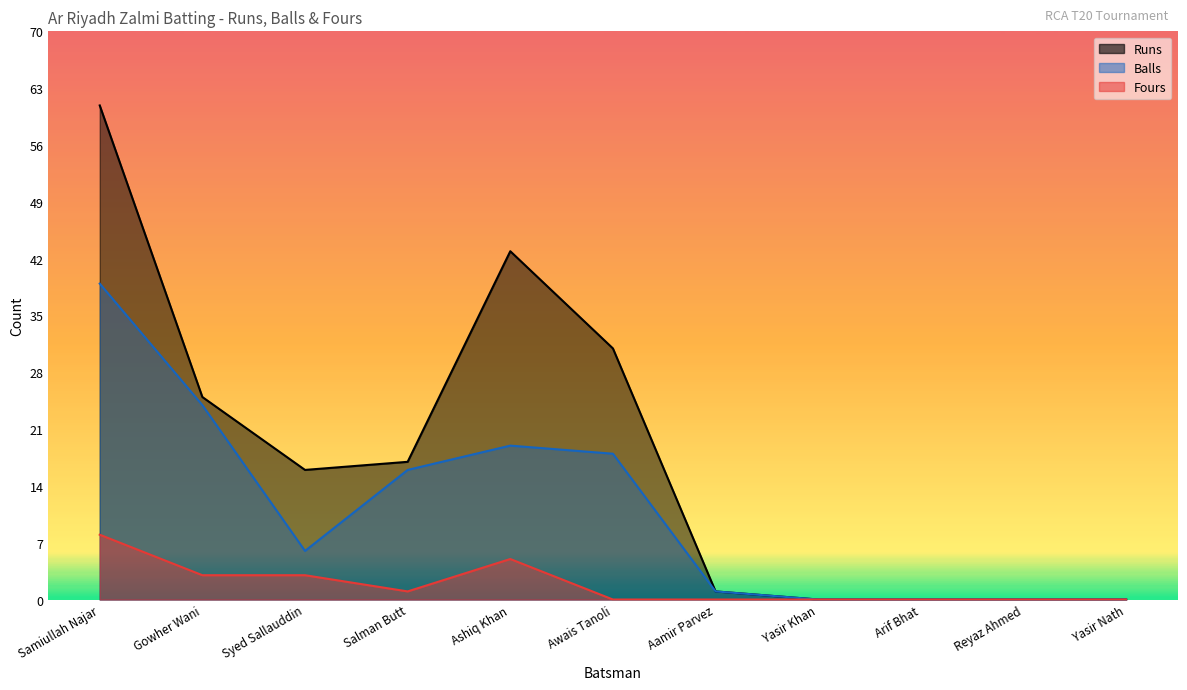

Does the chart display data point markers on the line(s)?

No